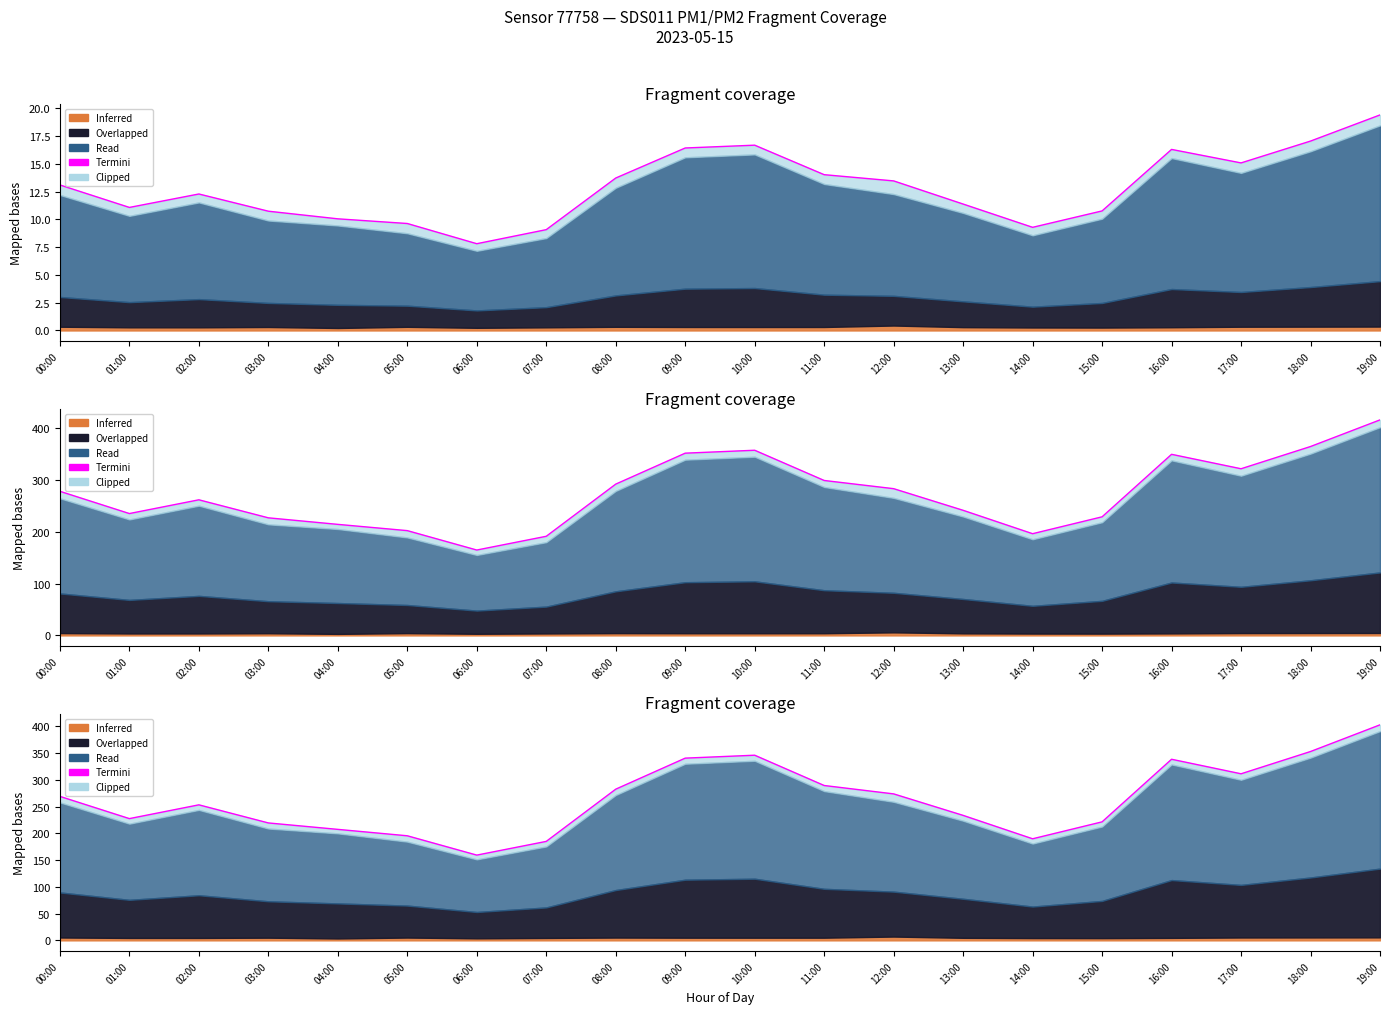

List the labels in order of value, smallest first.

06:00, 07:00, 14:00, 05:00, 04:00, 03:00, 15:00, 01:00, 13:00, 02:00, 00:00, 12:00, 08:00, 11:00, 17:00, 16:00, 09:00, 10:00, 18:00, 19:00